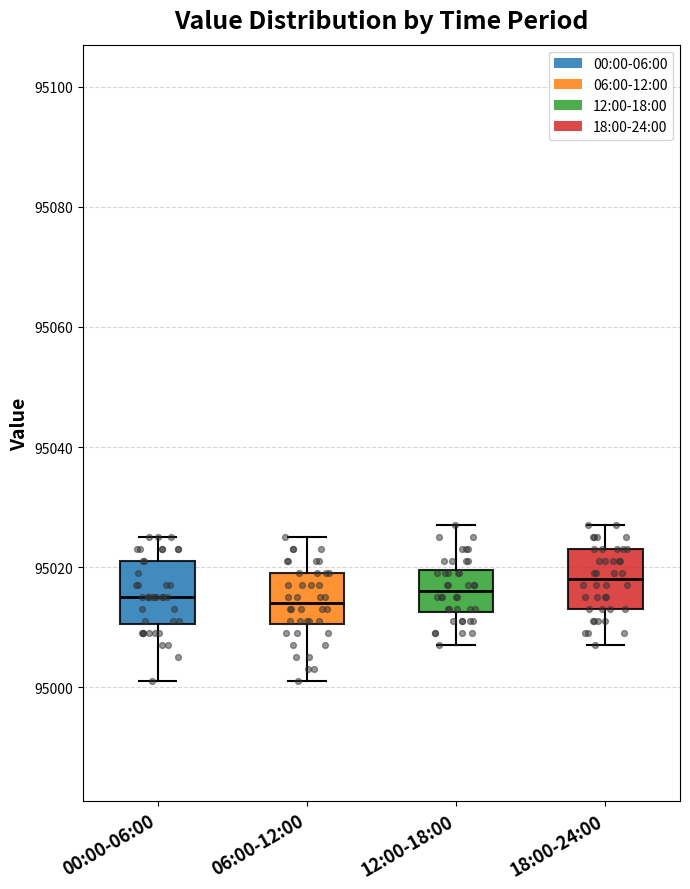

Where does the median line of the box for 06:00-12:00 sit on the y-axis? The values are not printed on the chart, so give them approximately, as read against the axis.

95014